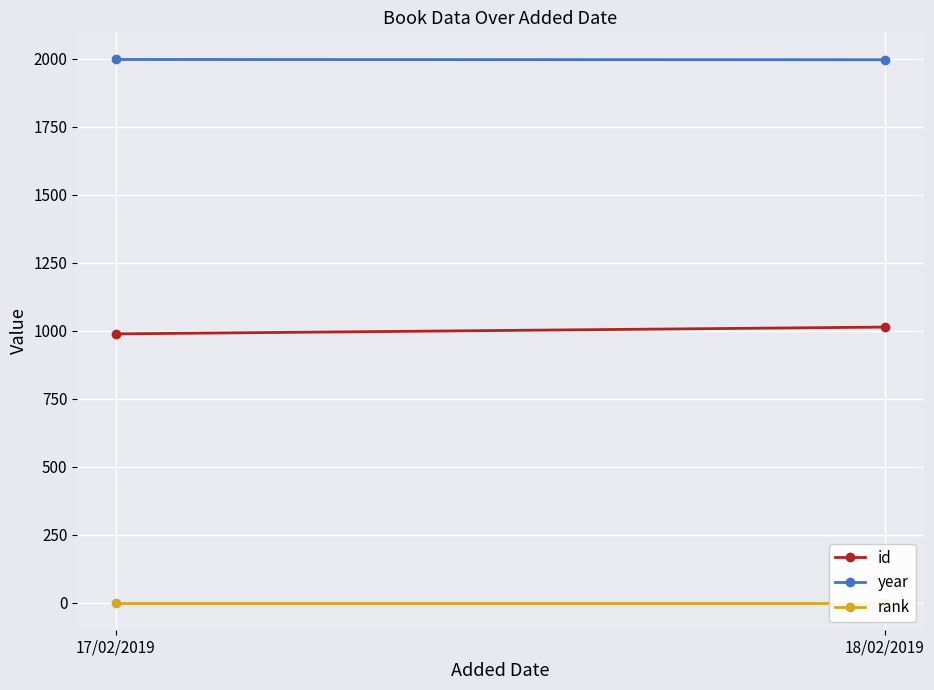

Which series has the largest total across all categories?

year